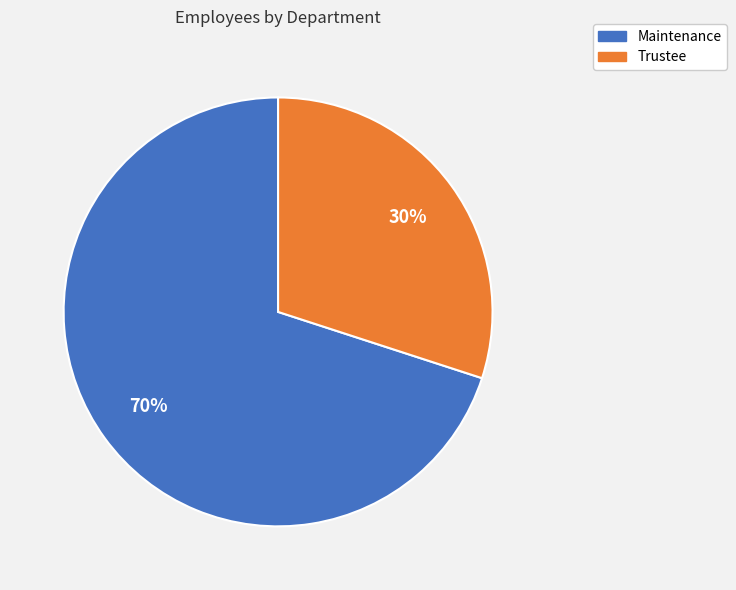

The Maintenance slice represents 70% of the pie. True or false?

True